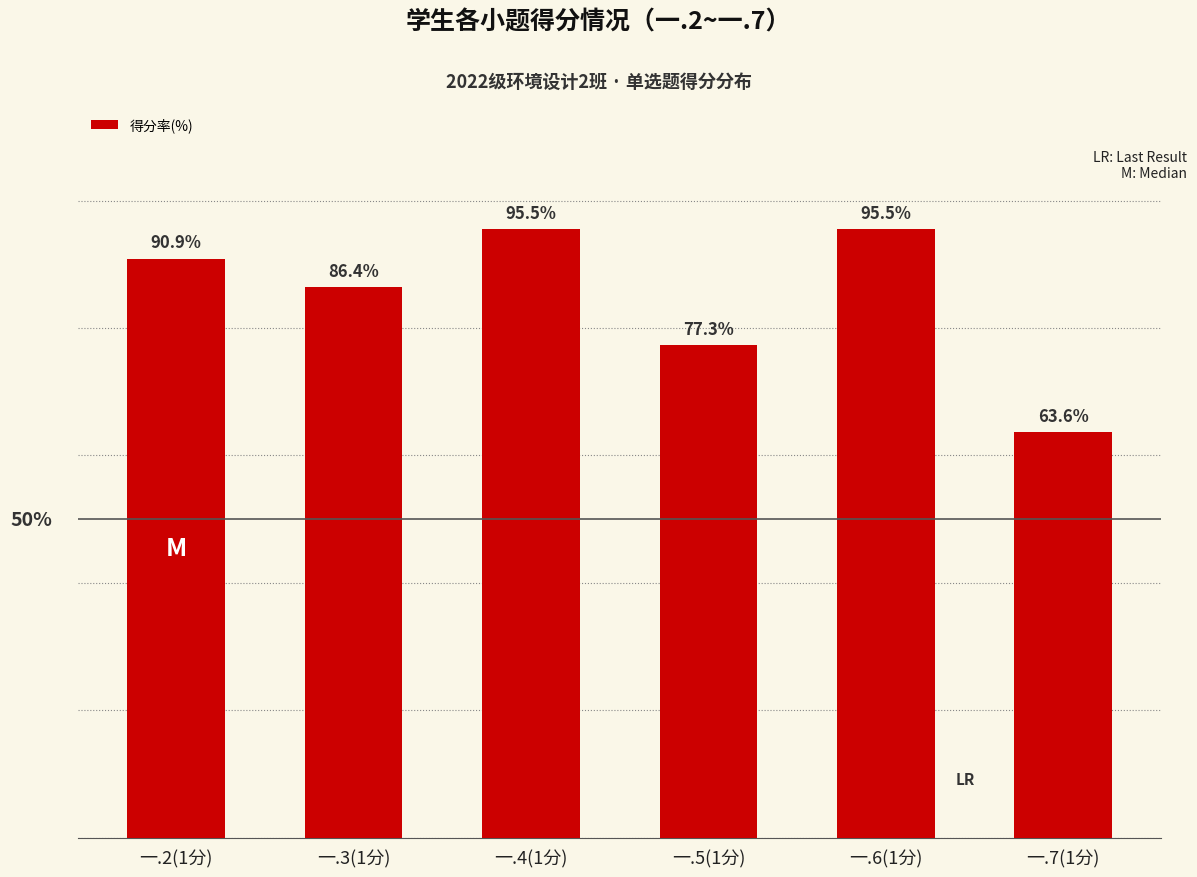

At which label is the value closest to 79?

一.5(1分)